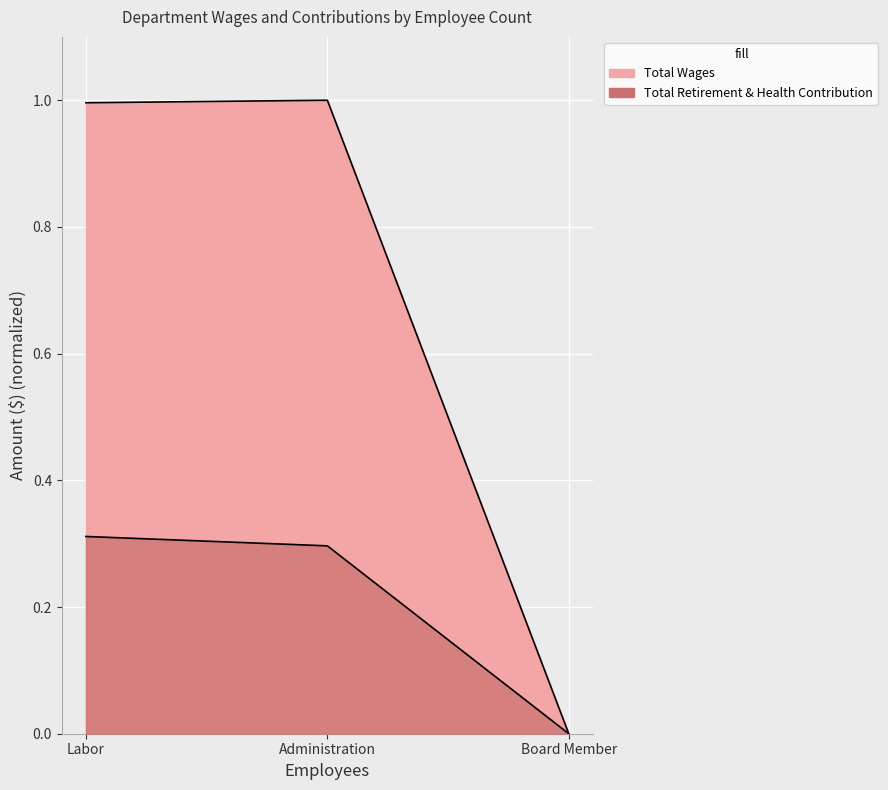

The value of Total Wages at Labor is 1.0. True or false?

True